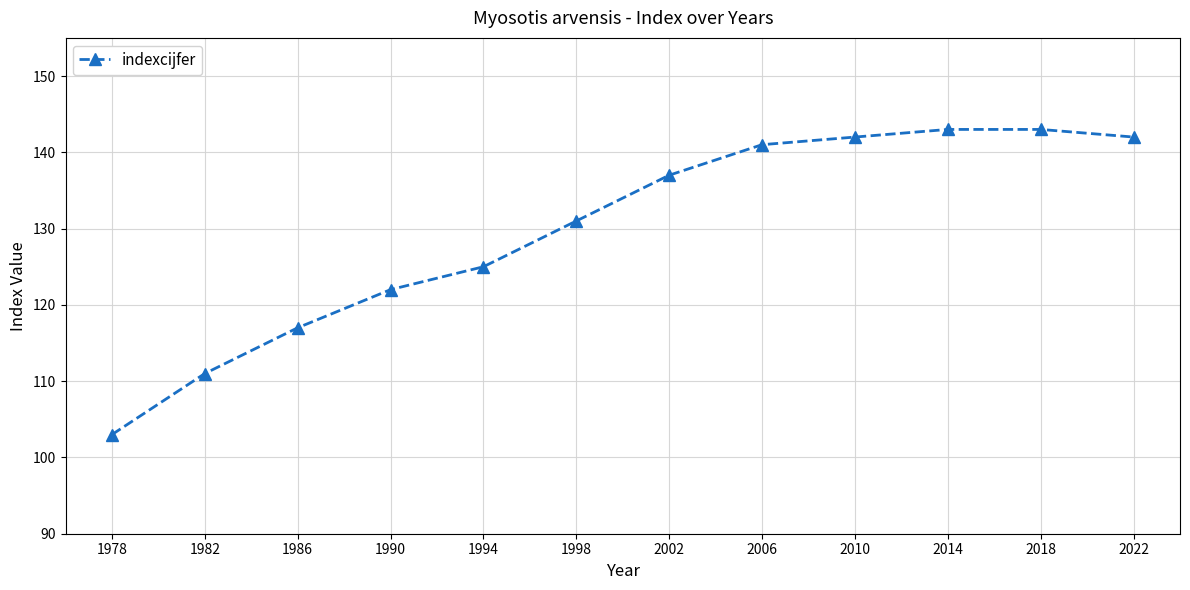

What is the ratio of the value at 2002 to the value at 2014?

1.0